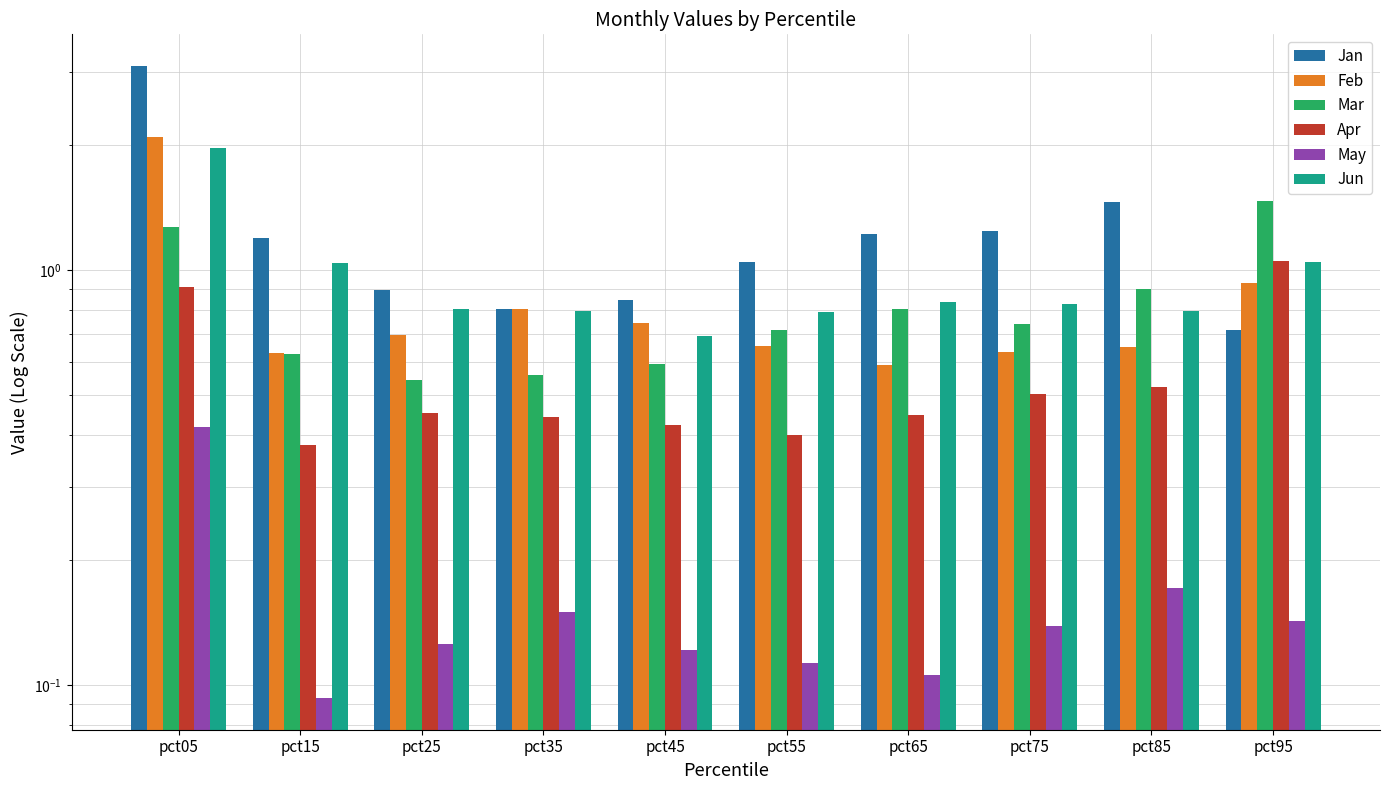

What is the sum of all May values?

1.6